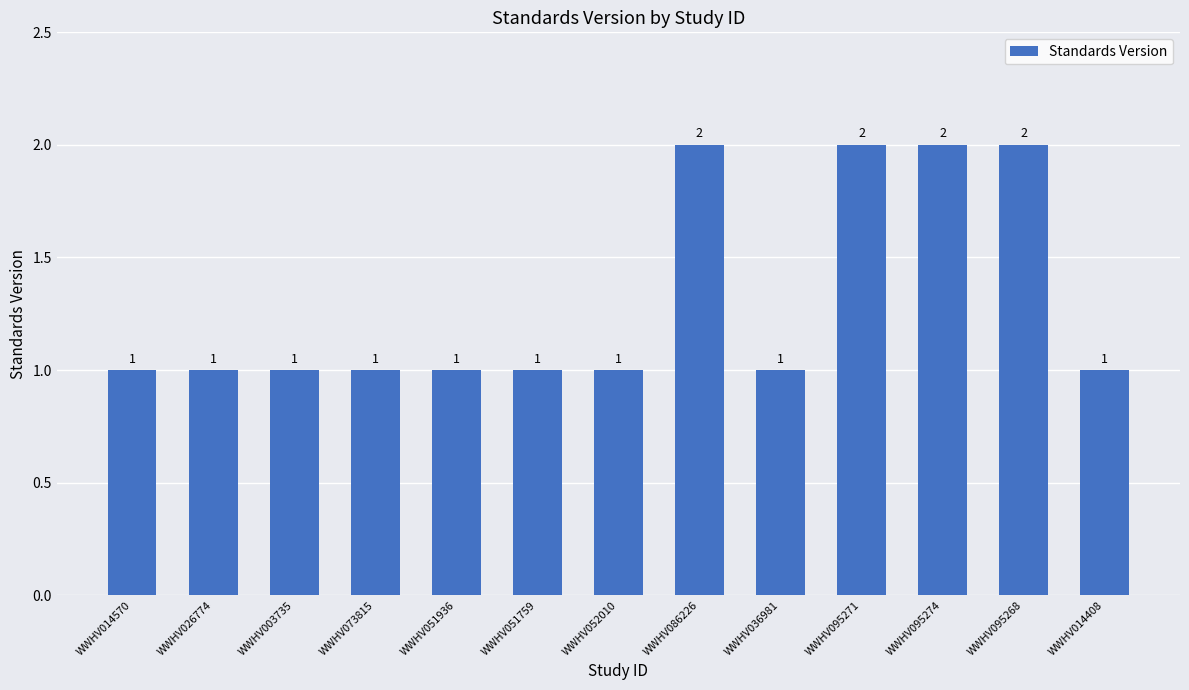

Reading right to left, transcribe all the data shown in this chart.

WWHV014408=1	WWHV095268=2	WWHV095274=2	WWHV095271=2	WWHV036981=1	WWHV086226=2	WWHV052010=1	WWHV051759=1	WWHV051936=1	WWHV073815=1	WWHV003735=1	WWHV026774=1	WWHV014570=1